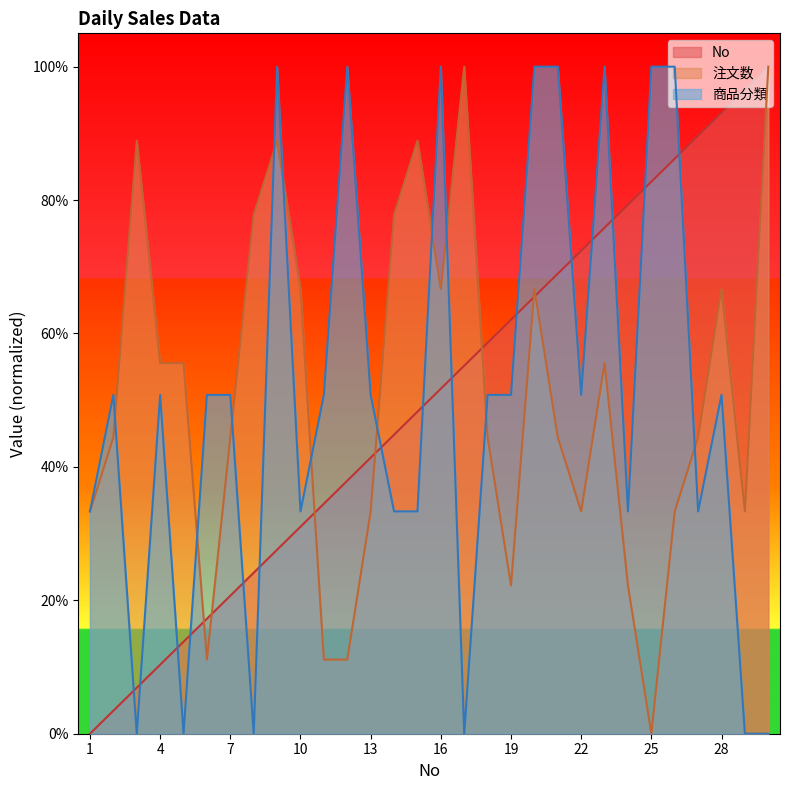

Between which two adjacent categories do 商品分類 and 注文数 first intersect?

2 and 3